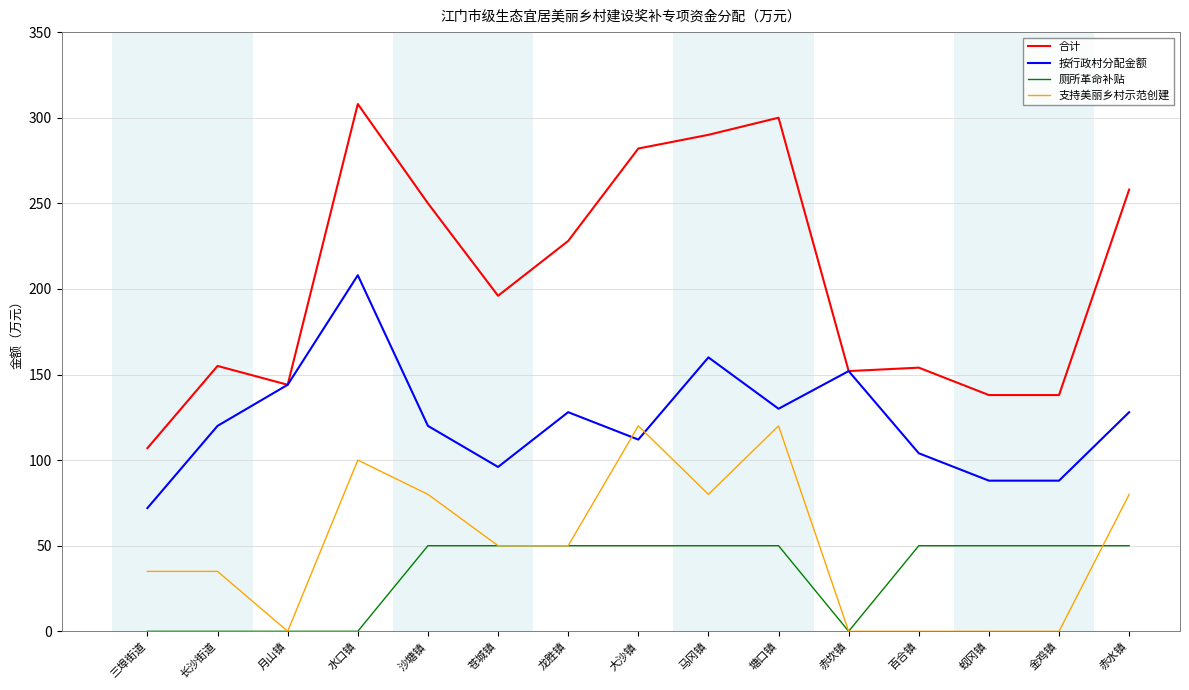

The 按行政村分配金额 series shows 72 at 三埠街道. True or false?

True